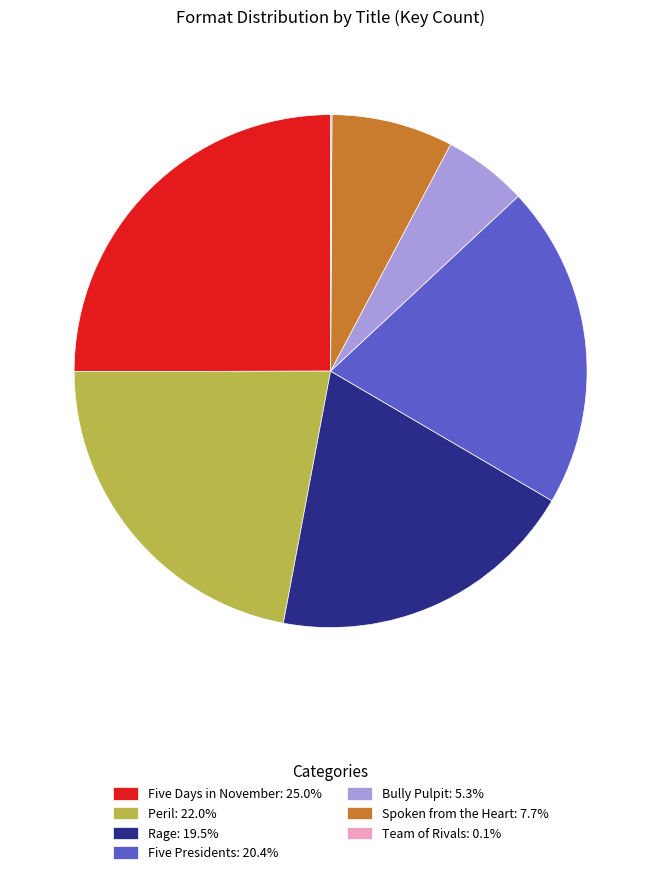

Combined, do Spoken from the Heart: 7.7% and Five Presidents: 20.4% account for over 50%?

No